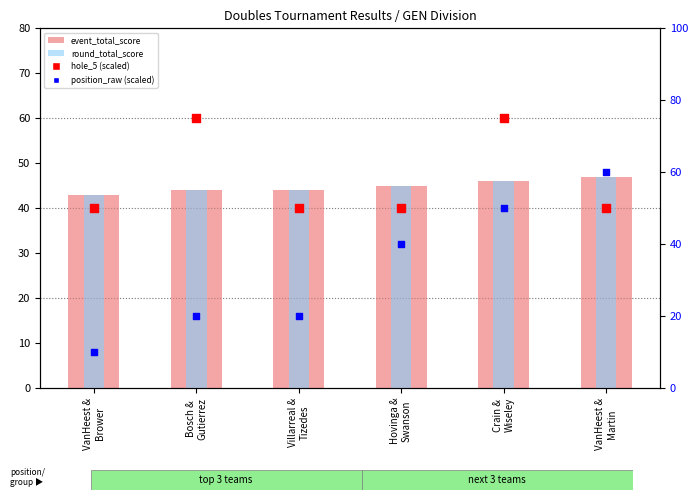

At how many categories does at least one series exceed 72?

2